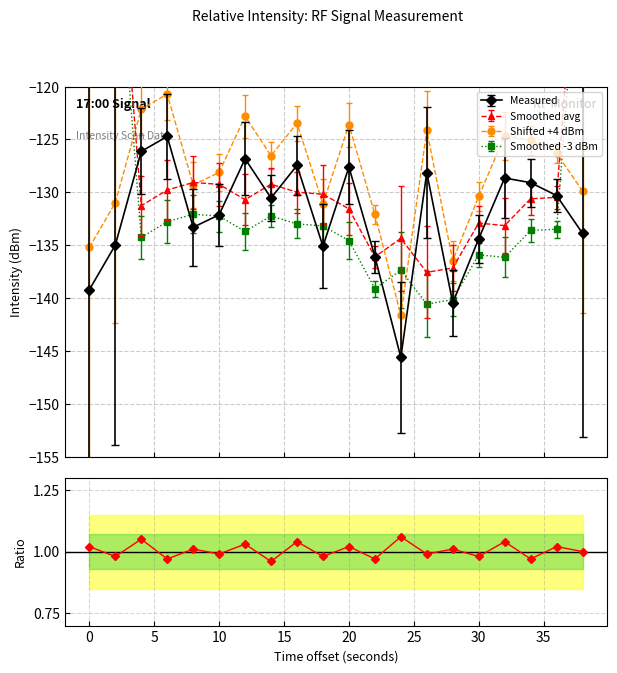

In Shifted +4 dBm, how many points are higher than both neighbors (excluding endpoints)?

6